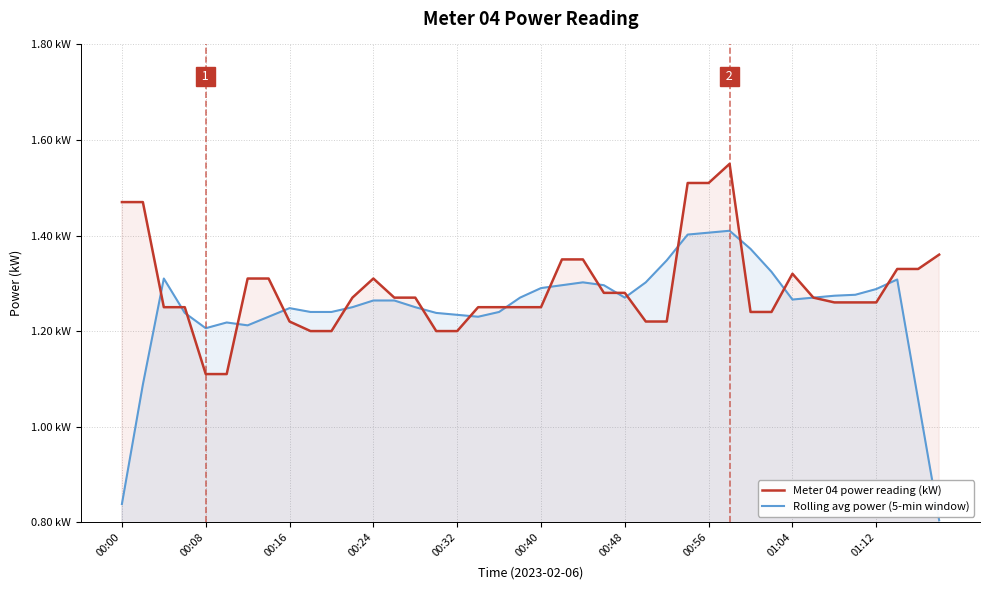

Does the chart have visible grid lines?

Yes